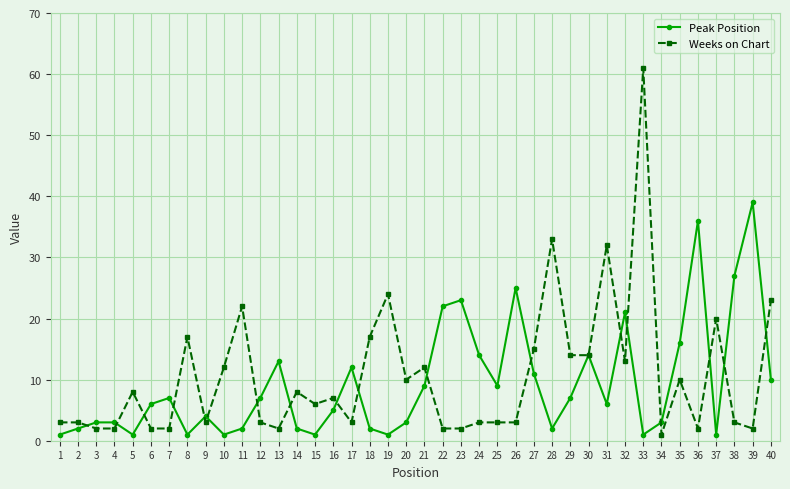

What is the value of the Weeks on Chart point at the 11th from the left?

22